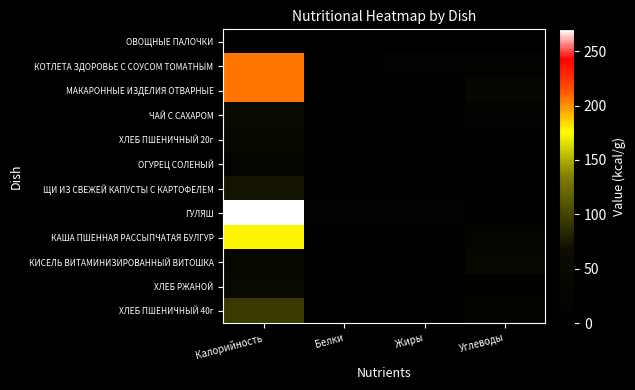

What is the difference between the highest and lowest values at Жиры?

12.3